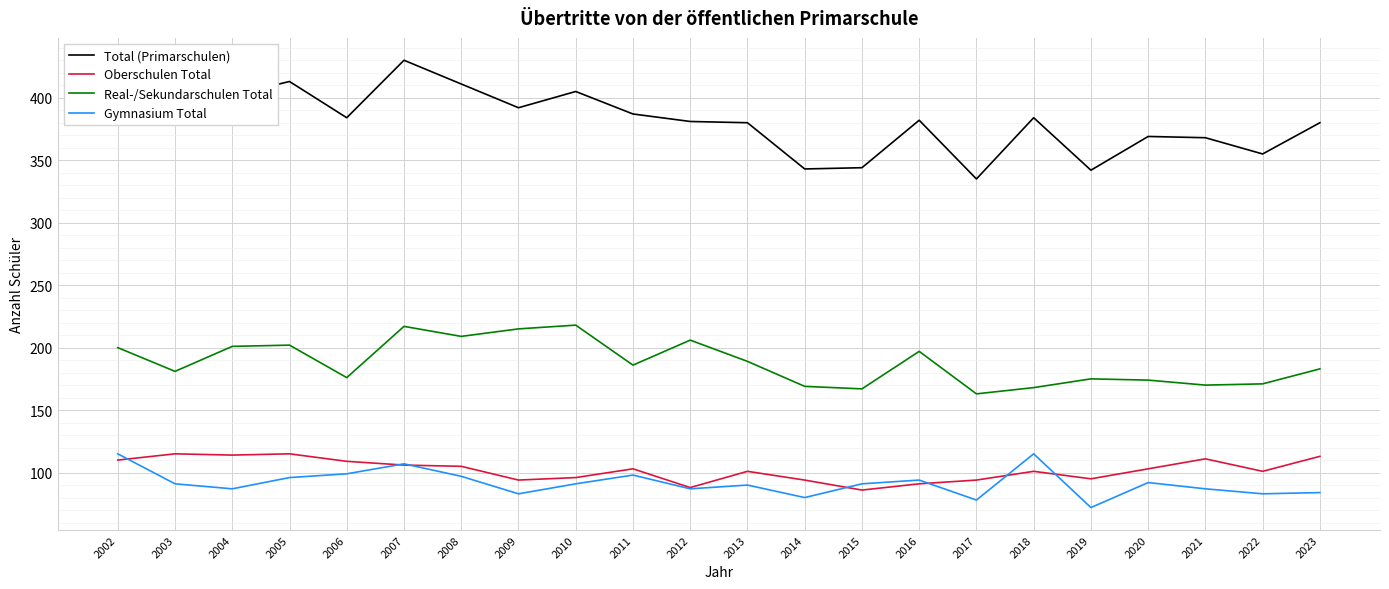

Which series has the largest total across all categories?

Total (Primarschulen)